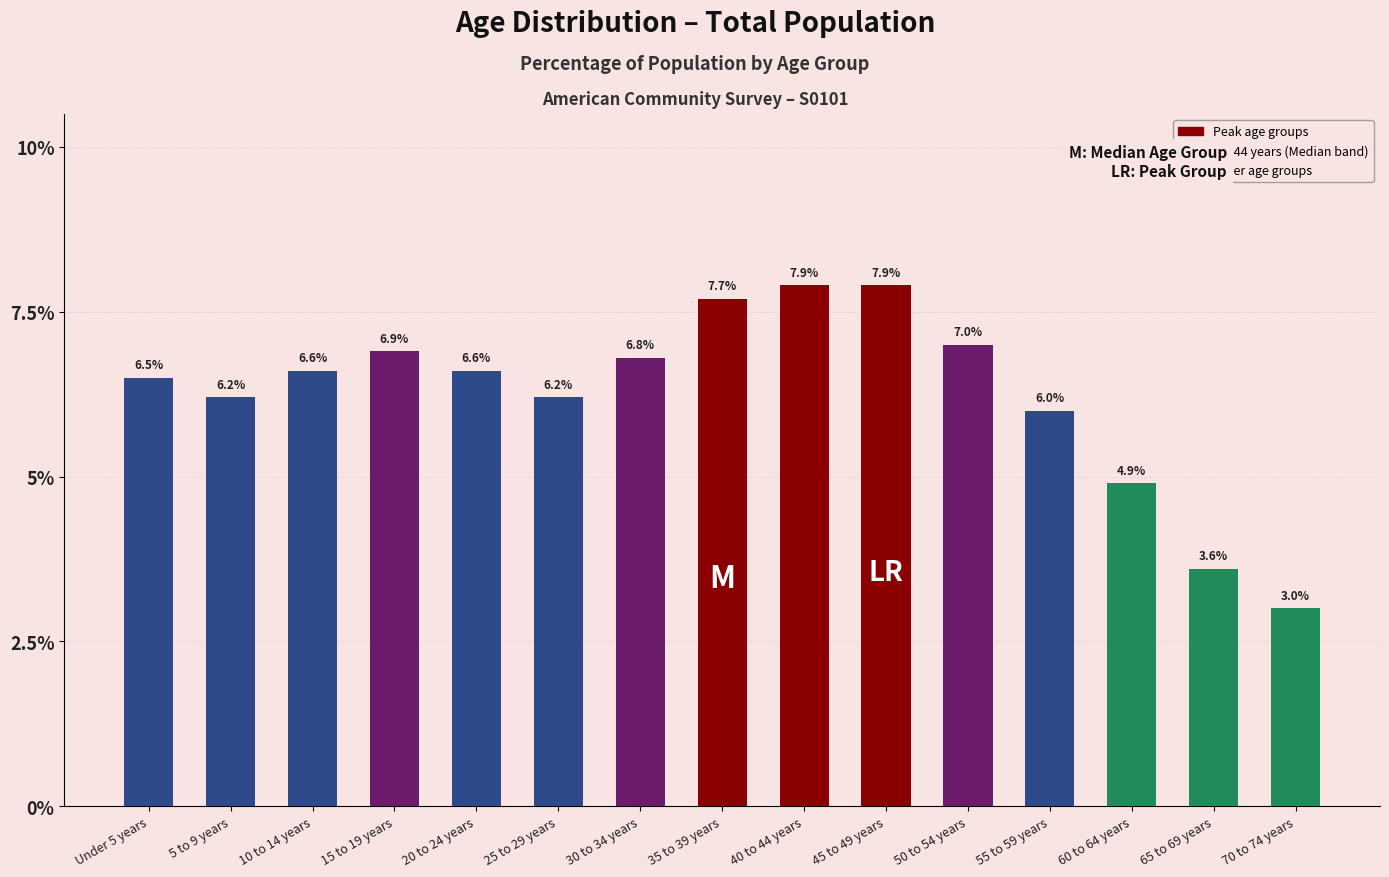

Which has a higher value, 70 to 74 years or 45 to 49 years?

45 to 49 years